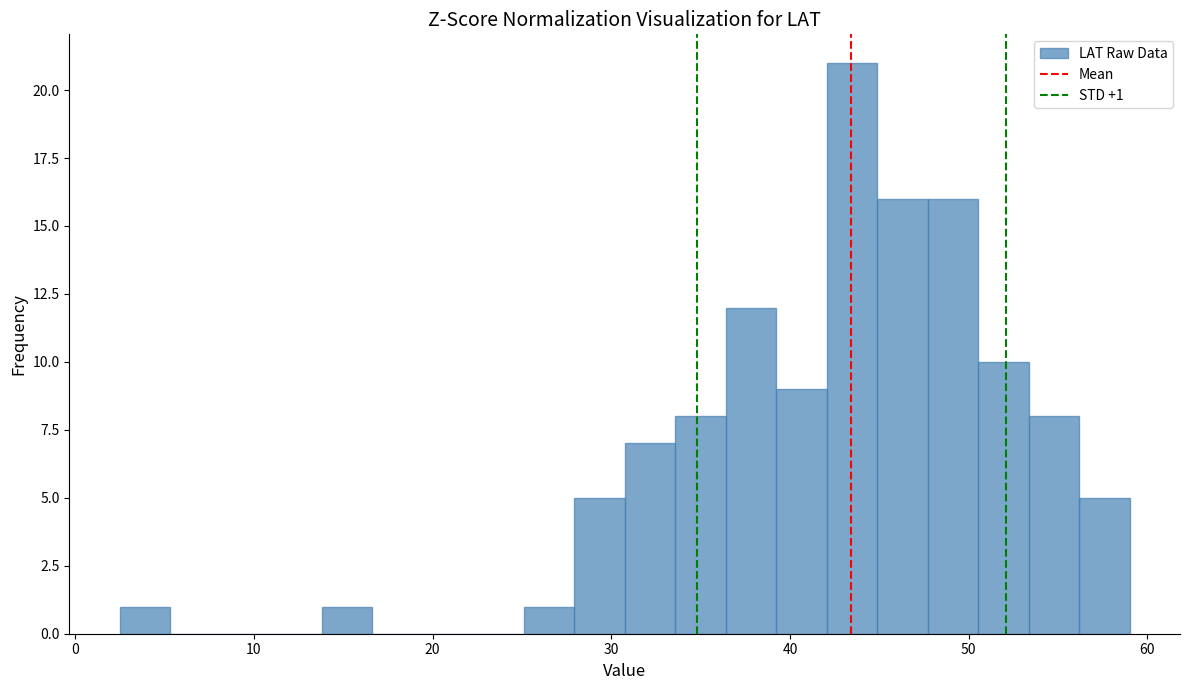

Read against the x-axis, roughly where is the centre of the tallest bar?

43